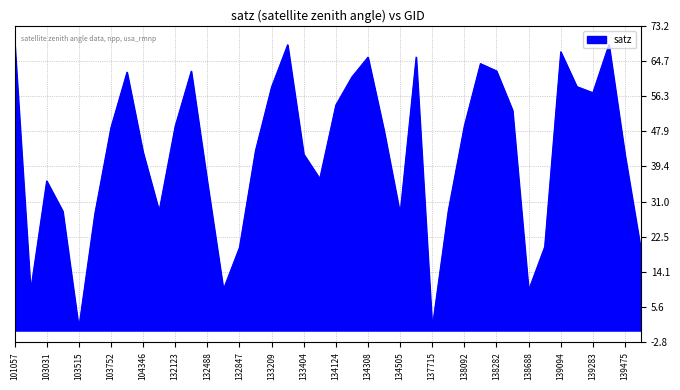

What is the greatest value displayed?

69.7